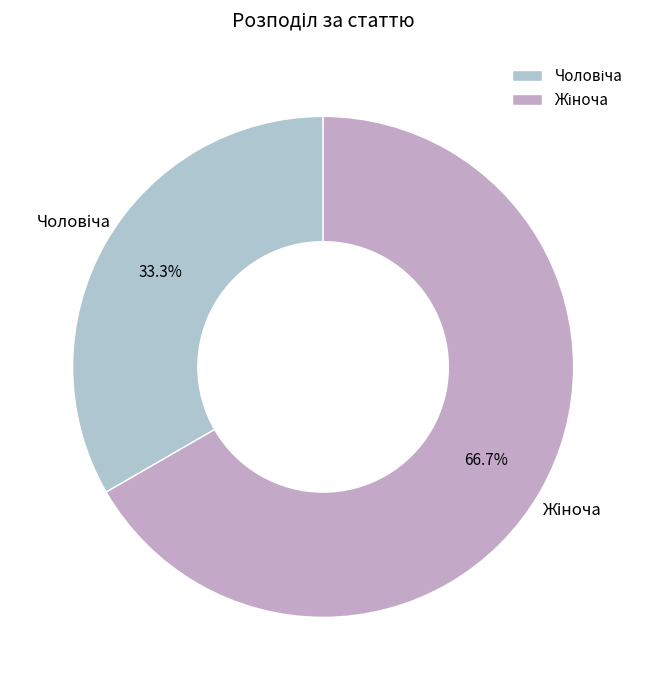

Is there a majority slice in this chart?

Yes